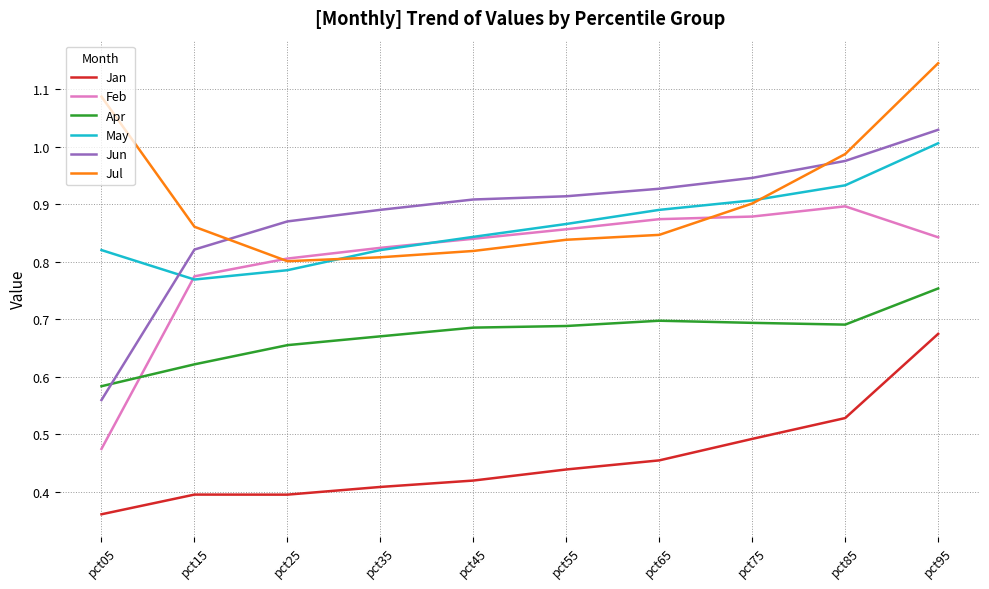

True or false: Jun has a value of 0.8 at pct15.

True